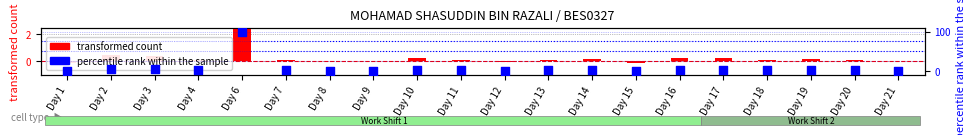

Which series has the largest Y range (max minus min)?

percentile rank within the sample